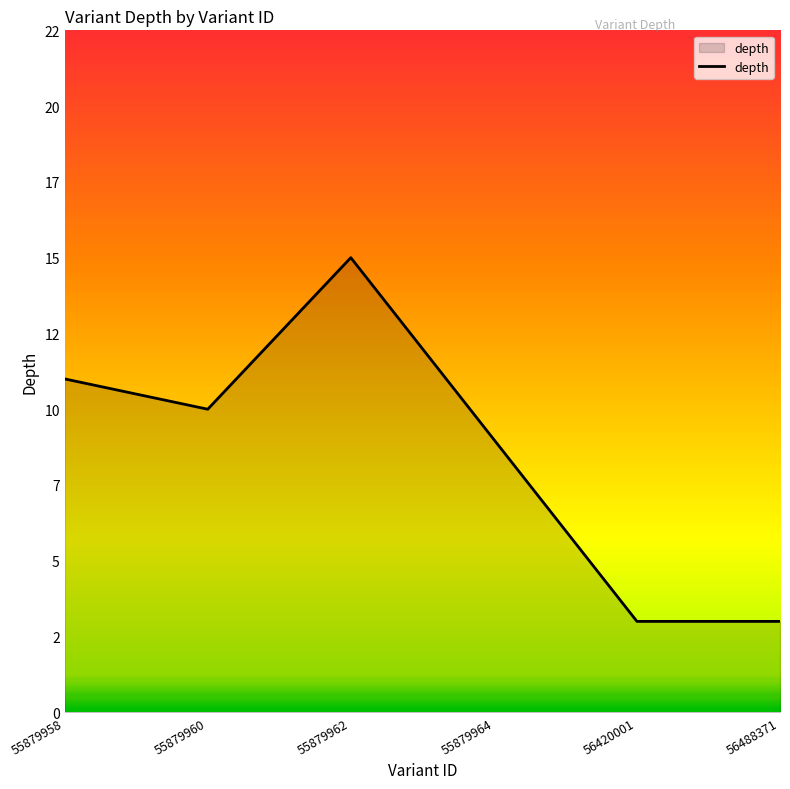

Is this an area chart (filled region under the line)?

Yes